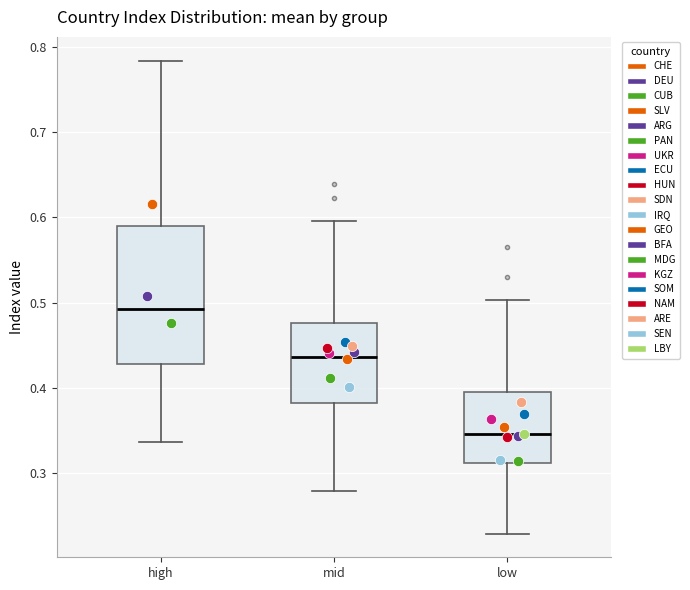

Which box's median line is the highest?

high